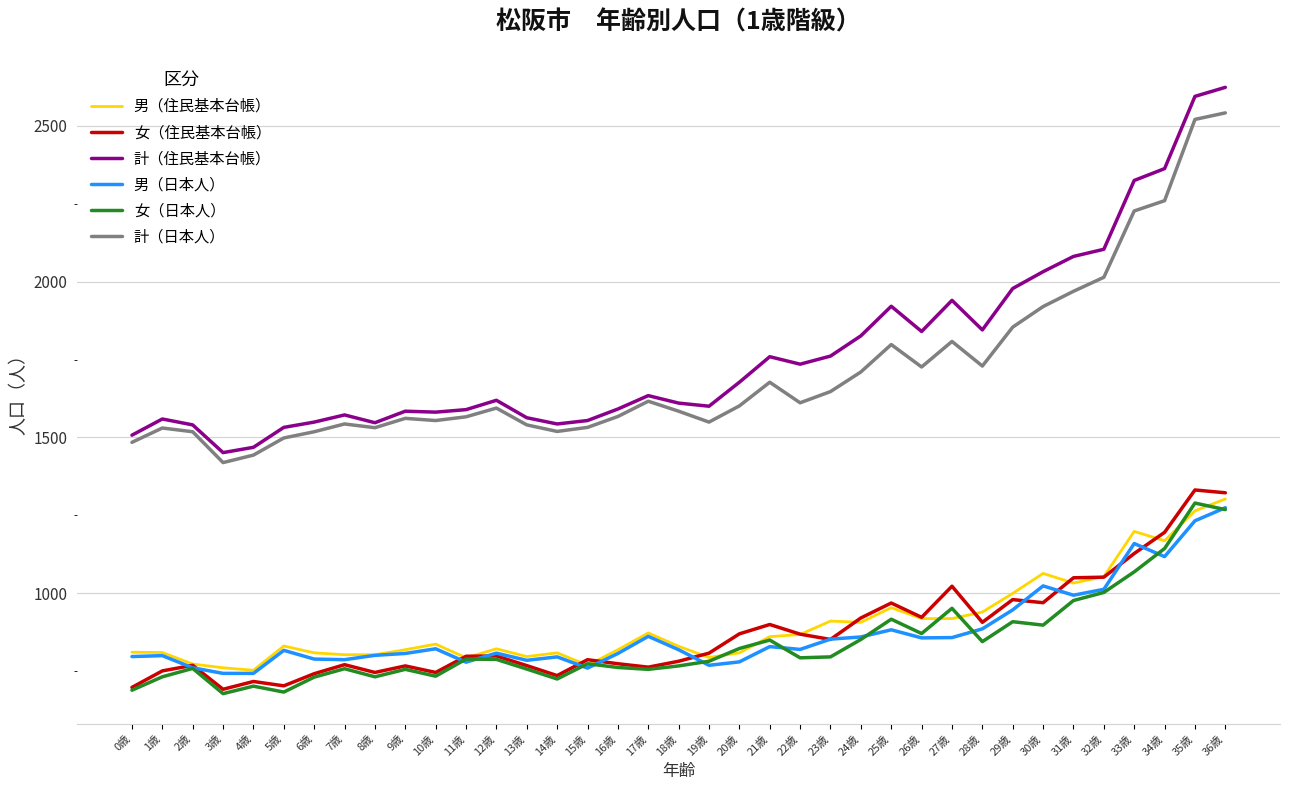

The value of 女（住民基本台帳） at 17歳 is 762. True or false?

True